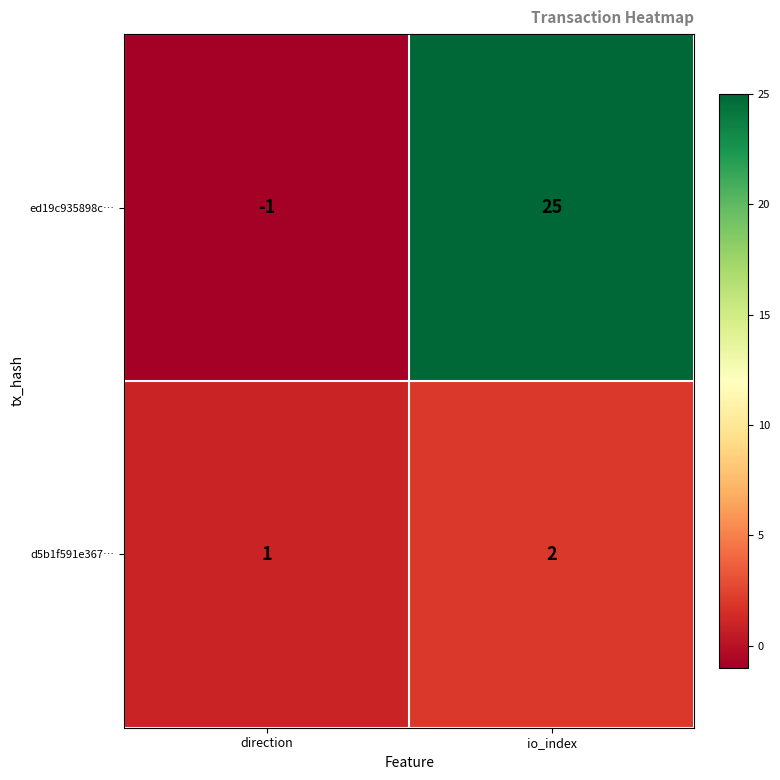

List the series in order of their peak value, lowest first.

d5b1f591e367…, ed19c935898c…